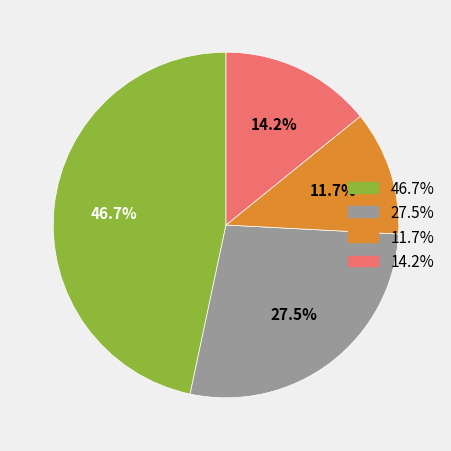

How many slices are in this pie chart?

4